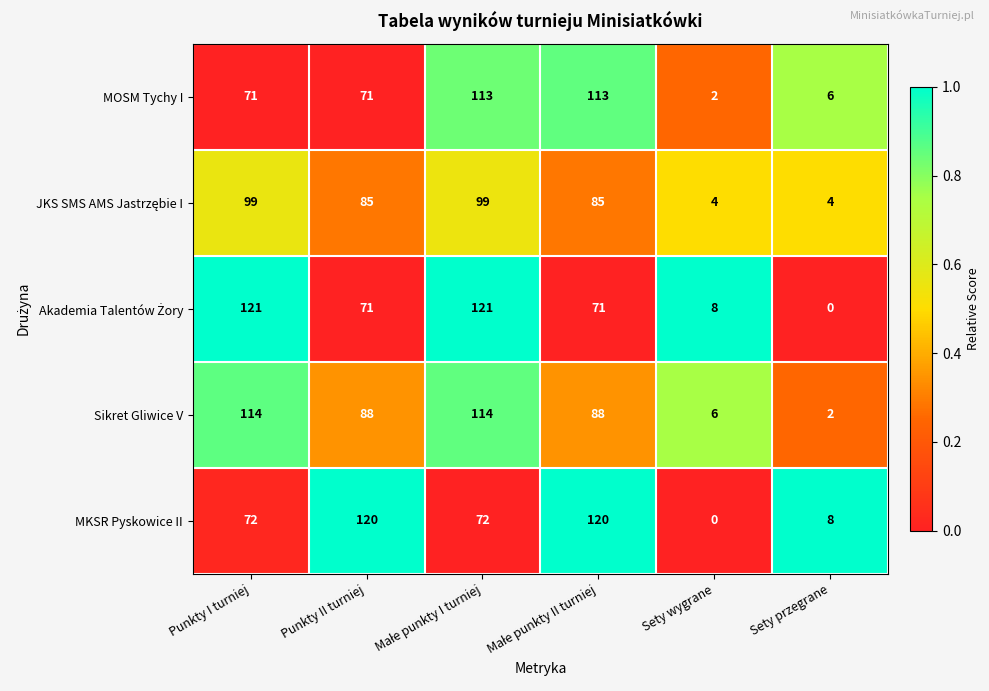

Which series has the largest total across all categories?

Sikret Gliwice V